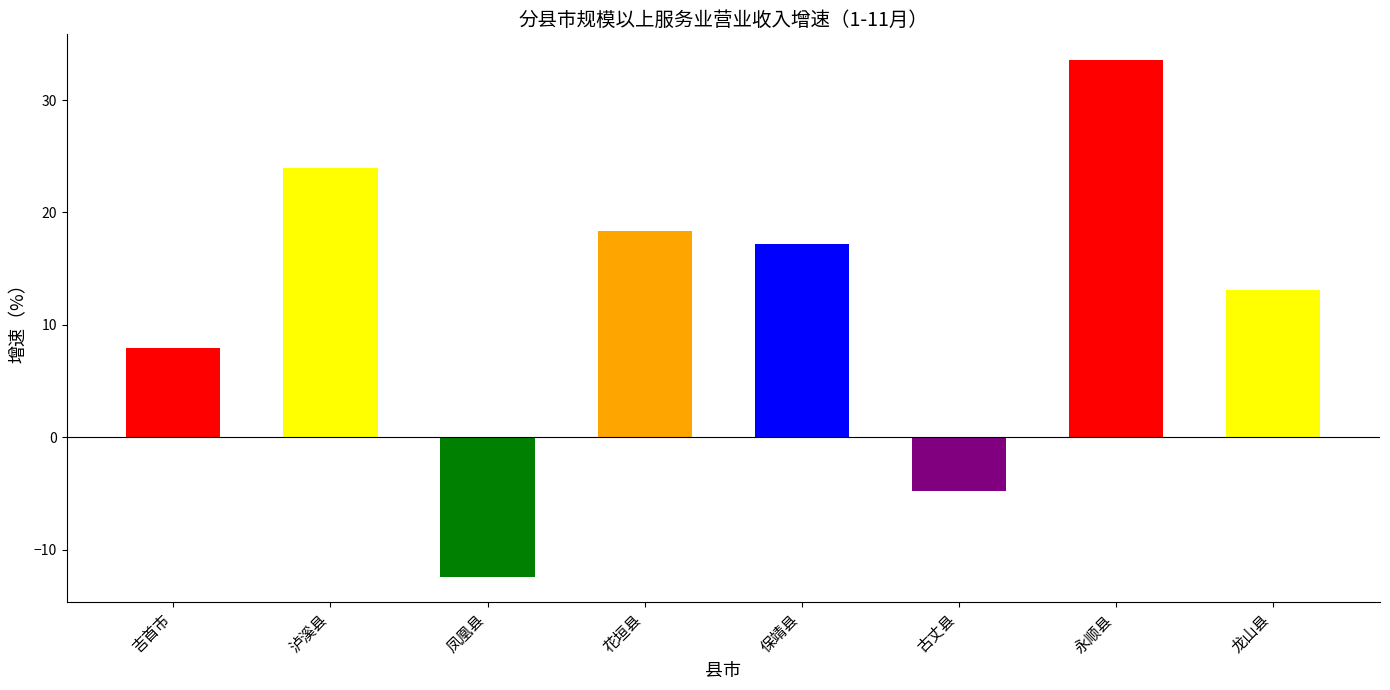

How many bars are there in total?

8